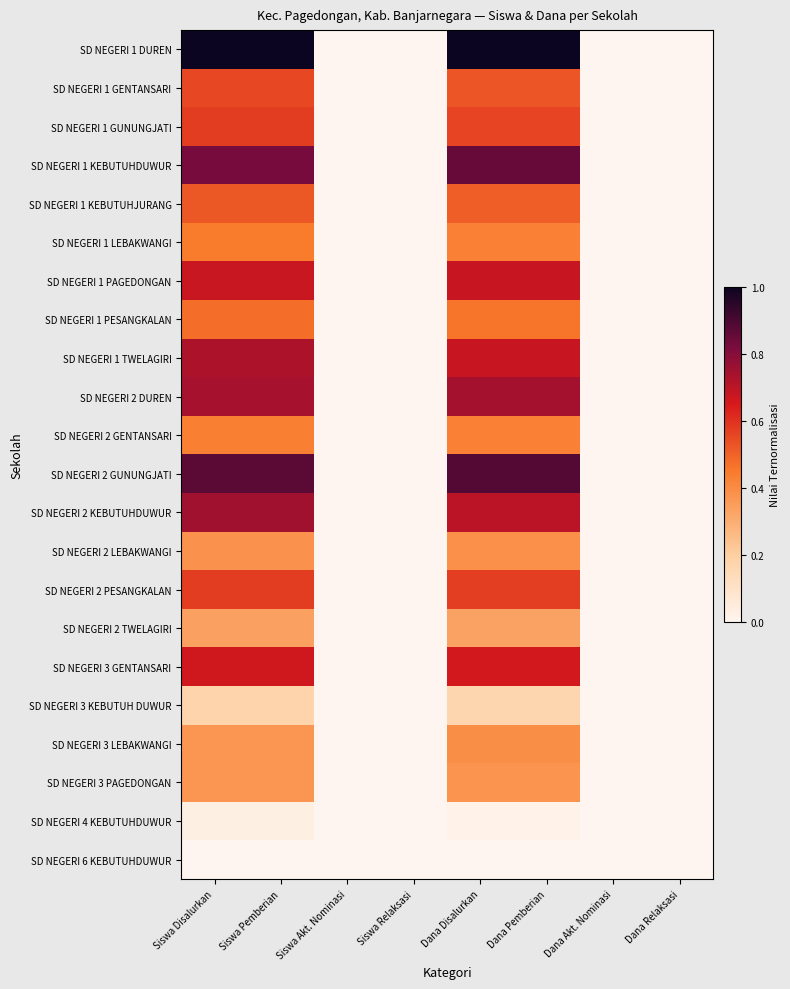

Rank the series at Dana Pemberian from lowest to highest value.

SD NEGERI 6 KEBUTUHDUWUR, SD NEGERI 4 KEBUTUHDUWUR, SD NEGERI 3 KEBUTUH DUWUR, SD NEGERI 2 TWELAGIRI, SD NEGERI 3 PAGEDONGAN, SD NEGERI 2 LEBAKWANGI, SD NEGERI 3 LEBAKWANGI, SD NEGERI 1 LEBAKWANGI, SD NEGERI 2 GENTANSARI, SD NEGERI 1 PESANGKALAN, SD NEGERI 1 KEBUTUHJURANG, SD NEGERI 1 GENTANSARI, SD NEGERI 1 GUNUNGJATI, SD NEGERI 2 PESANGKALAN, SD NEGERI 3 GENTANSARI, SD NEGERI 1 PAGEDONGAN, SD NEGERI 1 TWELAGIRI, SD NEGERI 2 KEBUTUHDUWUR, SD NEGERI 2 DUREN, SD NEGERI 1 KEBUTUHDUWUR, SD NEGERI 2 GUNUNGJATI, SD NEGERI 1 DUREN